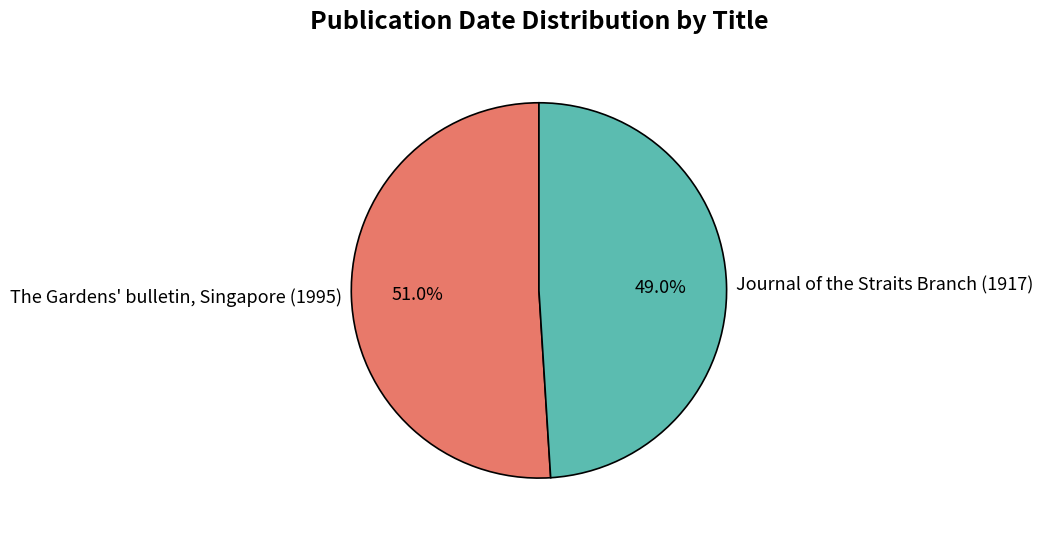

What is the largest slice in the pie chart?

The Gardens' bulletin, Singapore (1995)